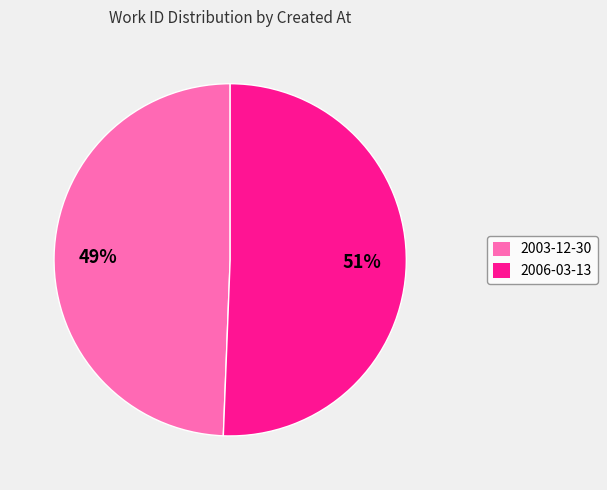

What is the smallest slice in the pie chart?

2003-12-30